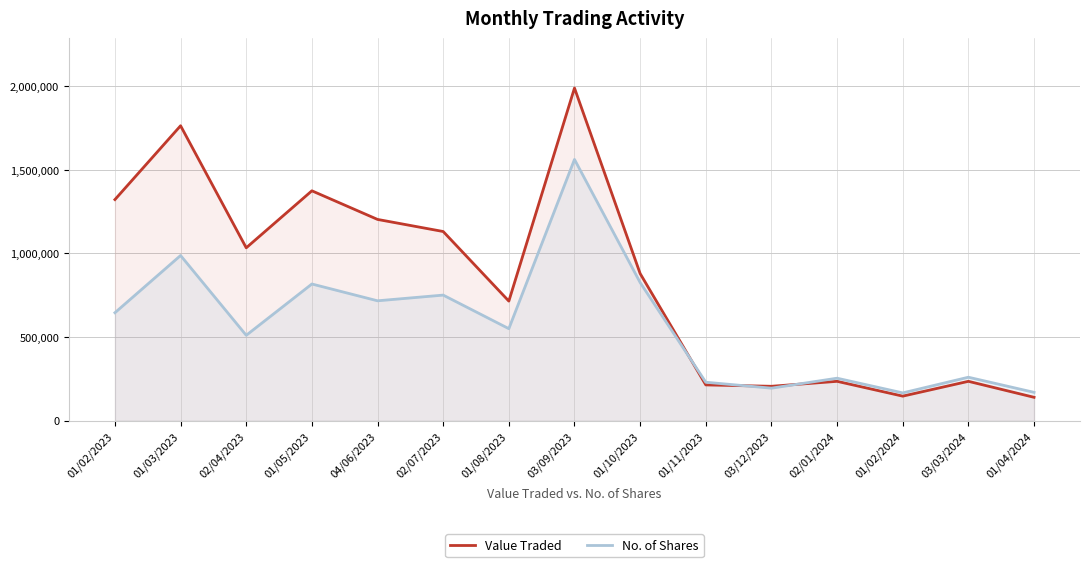

What is the value of the Value Traded point at the 5th from the left?

1203746